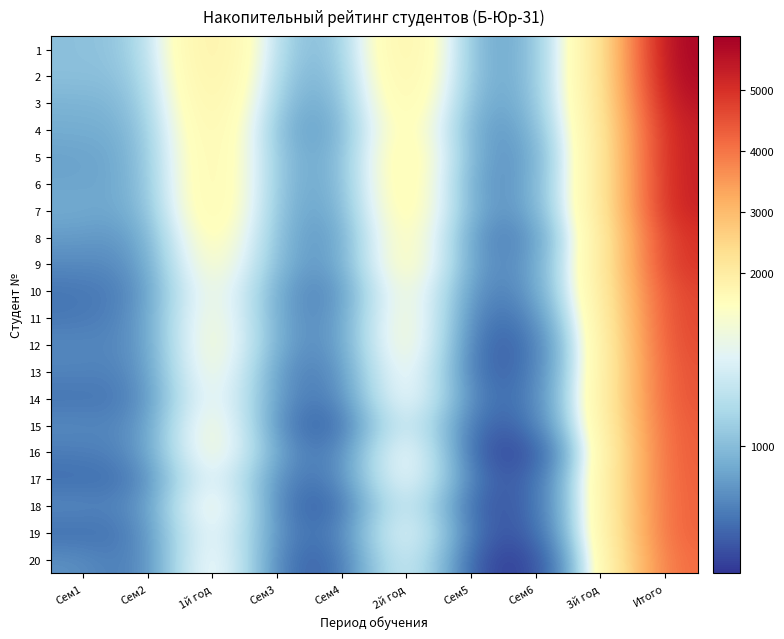

List the series in order of their peak value, lowest first.

20, 19, 18, 17, 16, 15, 14, 13, 12, 11, 10, 9, 8, 7, 6, 5, 4, 3, 2, 1